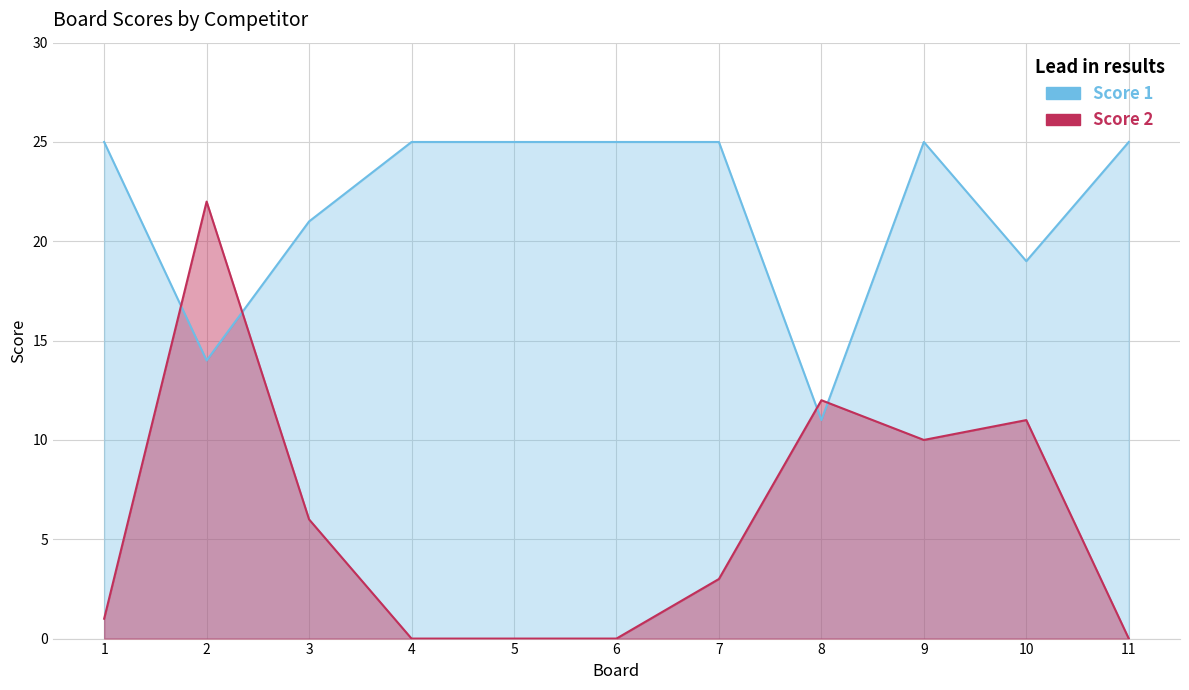

True or false: Score 1 has a value of 24 at 2.

False